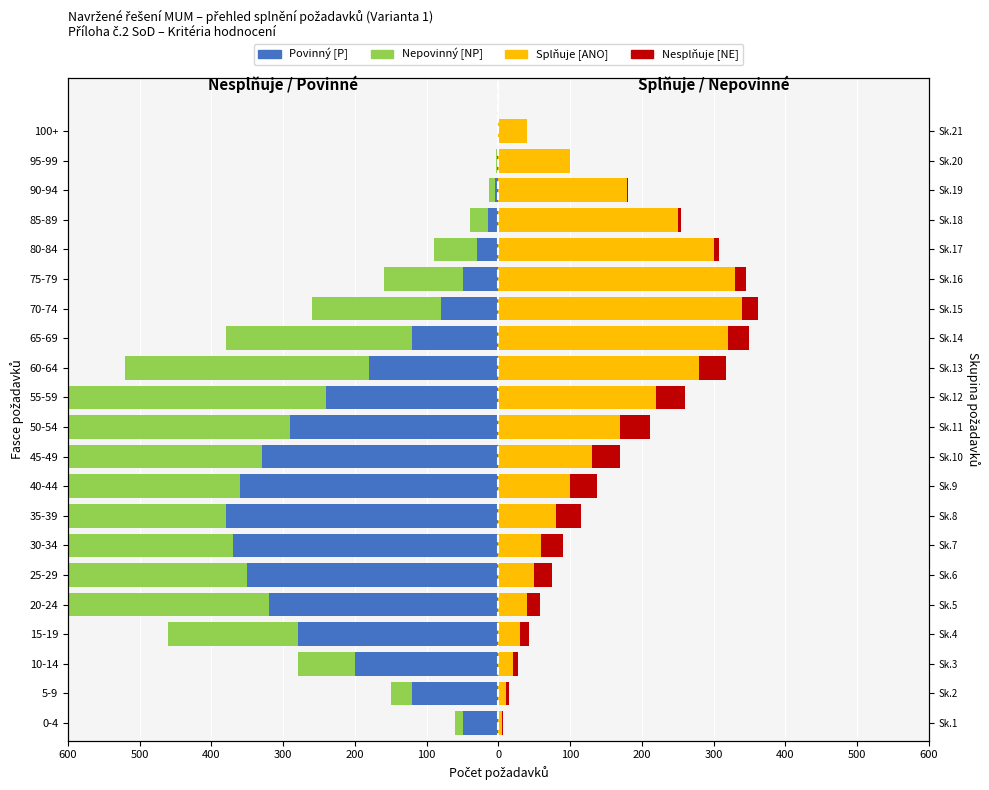

What is the difference between the highest and lowest values at 200?

360